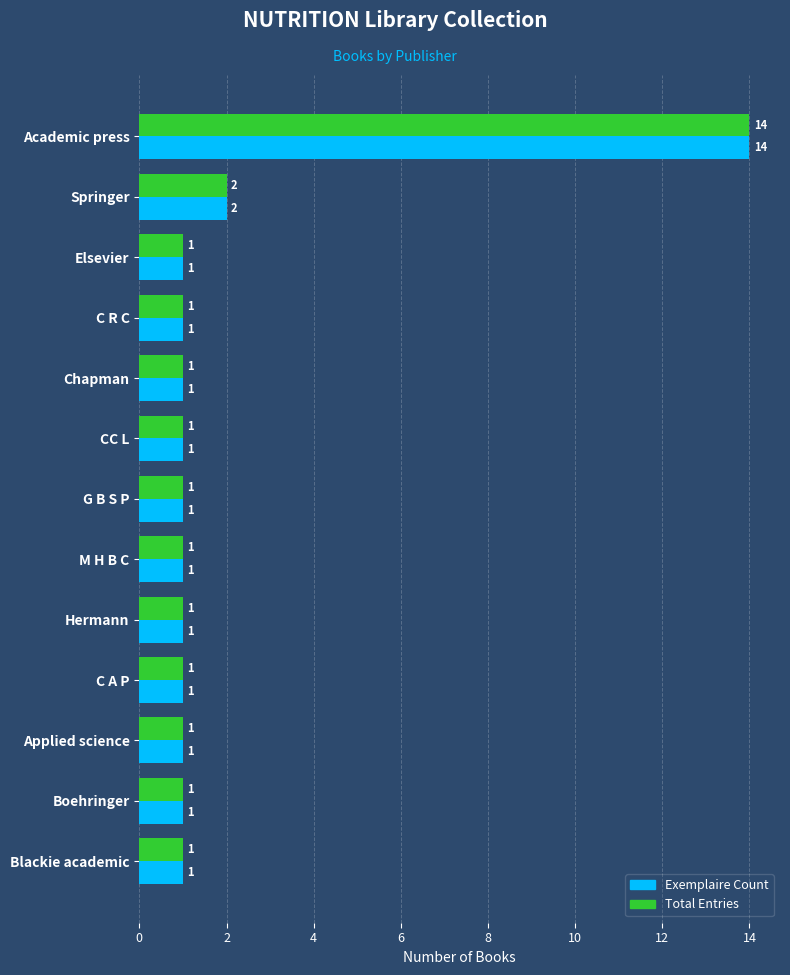

The value of Exemplaire Count at C A P is 1. True or false?

True